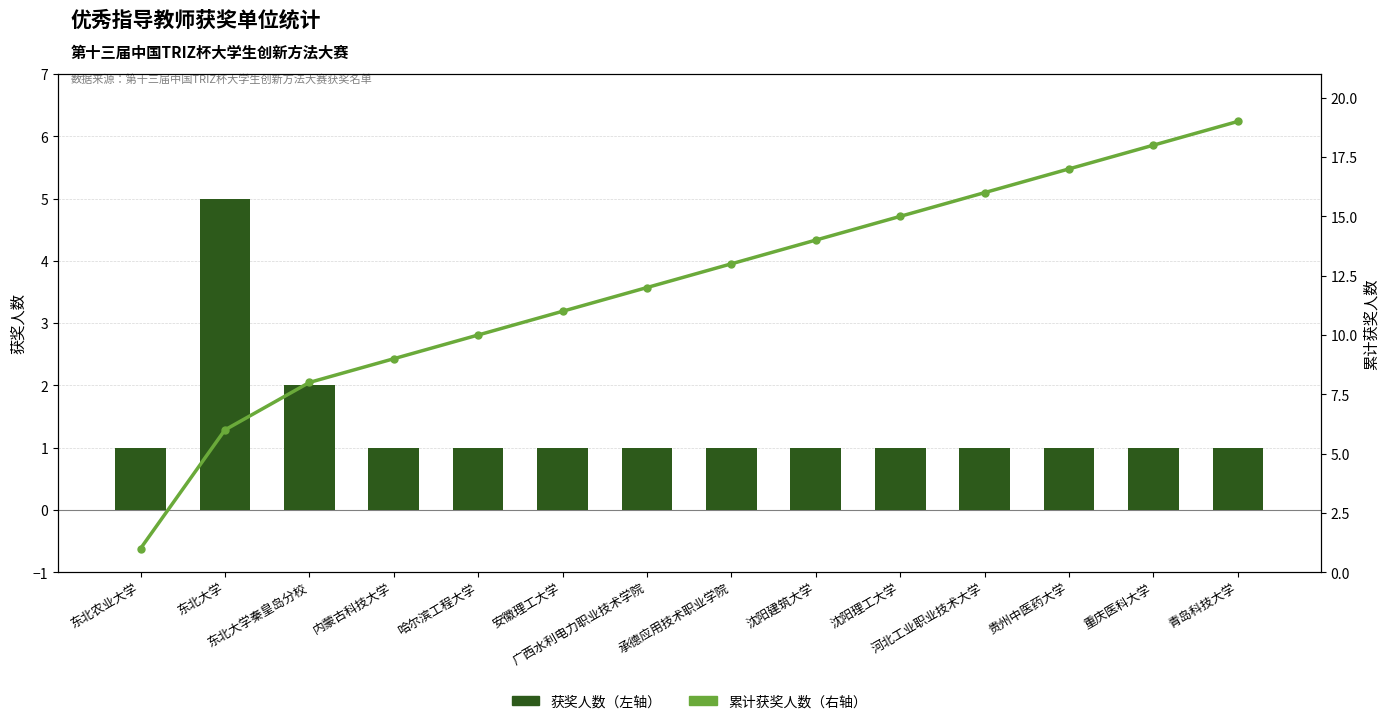

Reading left to right, transcribe all the data shown in this chart.

获奖人数（左轴）: 1	5	2	1	1	1	1	1	1	1	1	1	1	1
累计获奖人数（右轴）: 1	6	8	9	10	11	12	13	14	15	16	17	18	19